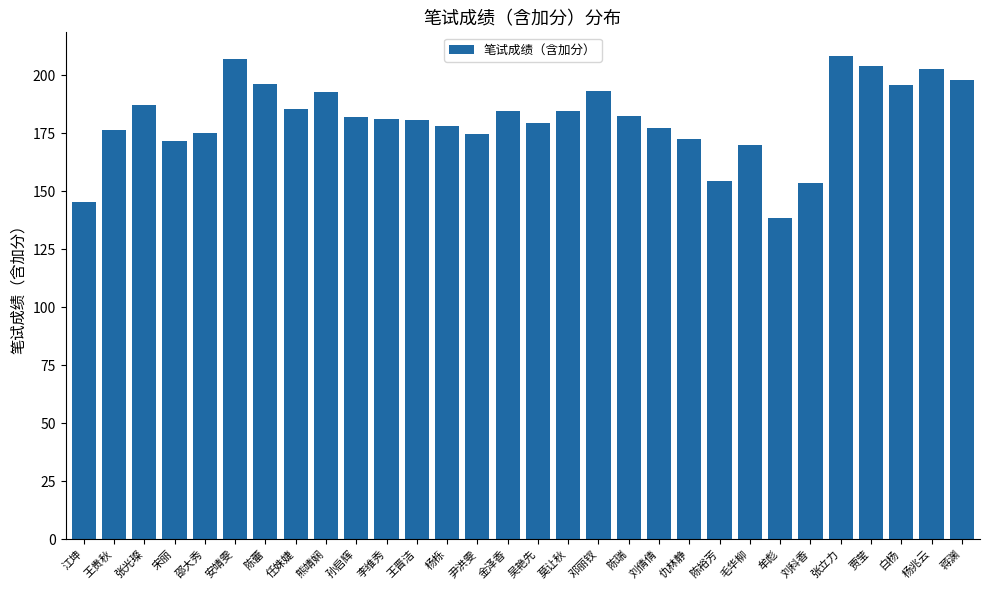

Which has a higher value, 李维秀 or 安靖雯?

安靖雯